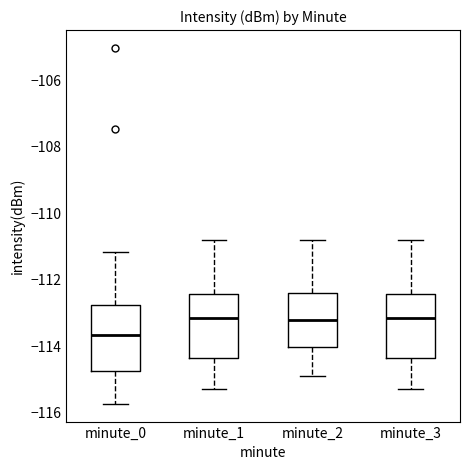

Where does the lower whisker of the box for minute_1 end on the y-axis? The values are not printed on the chart, so give them approximately, as read against the axis.

-115.2